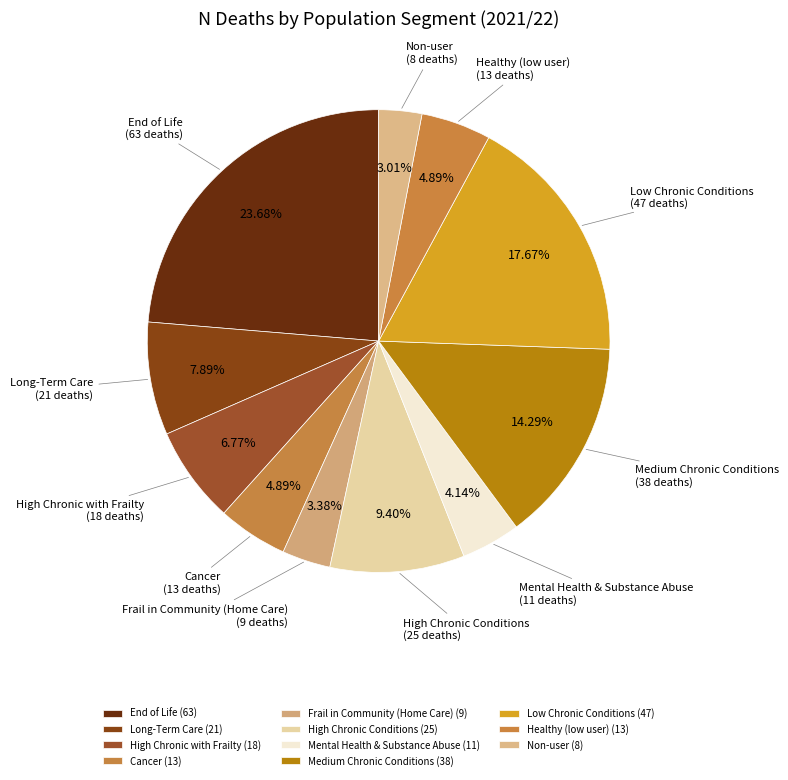

Count the number of slices in the pie.

11